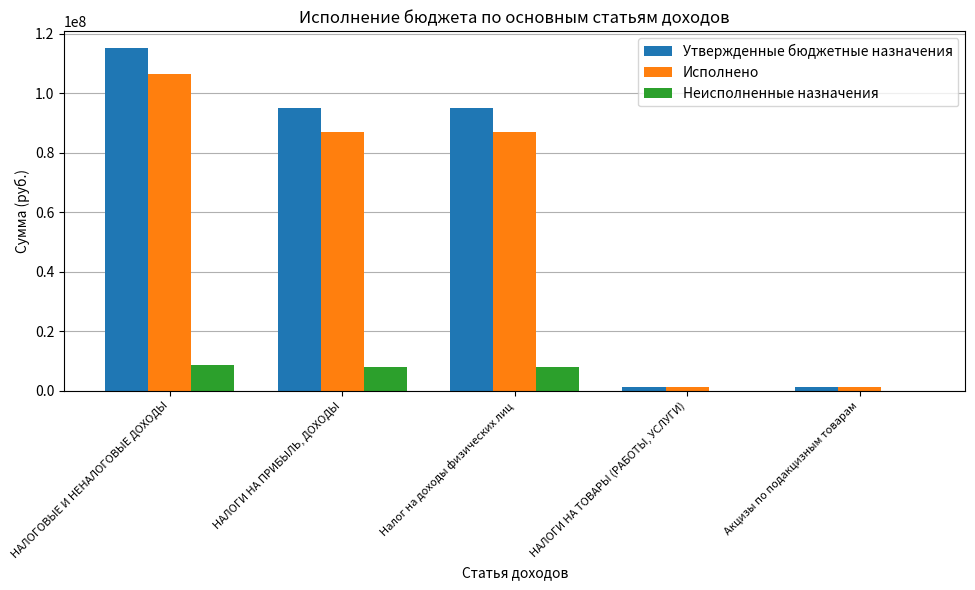

Are the bars grouped side by side (vs. stacked)?

Yes